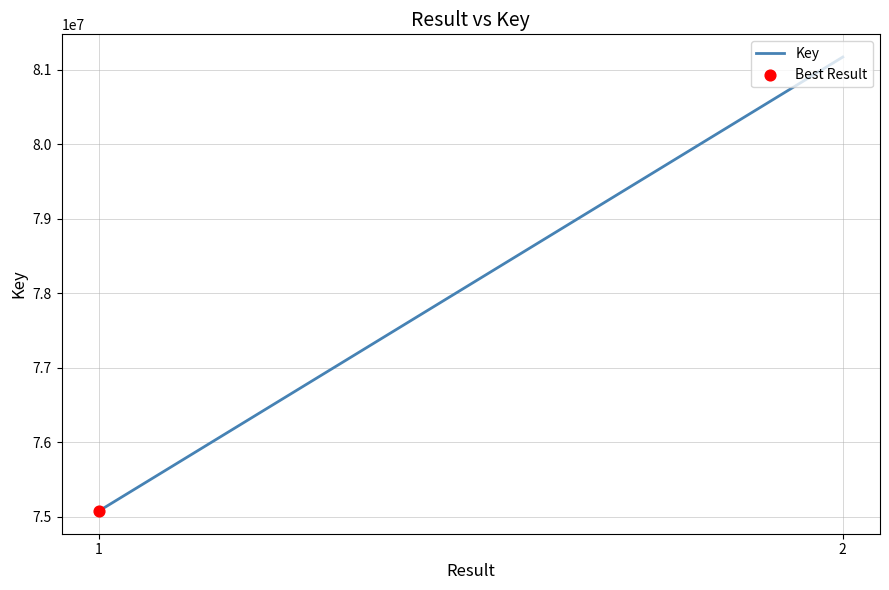

Between 1 and 2, which is larger?

2